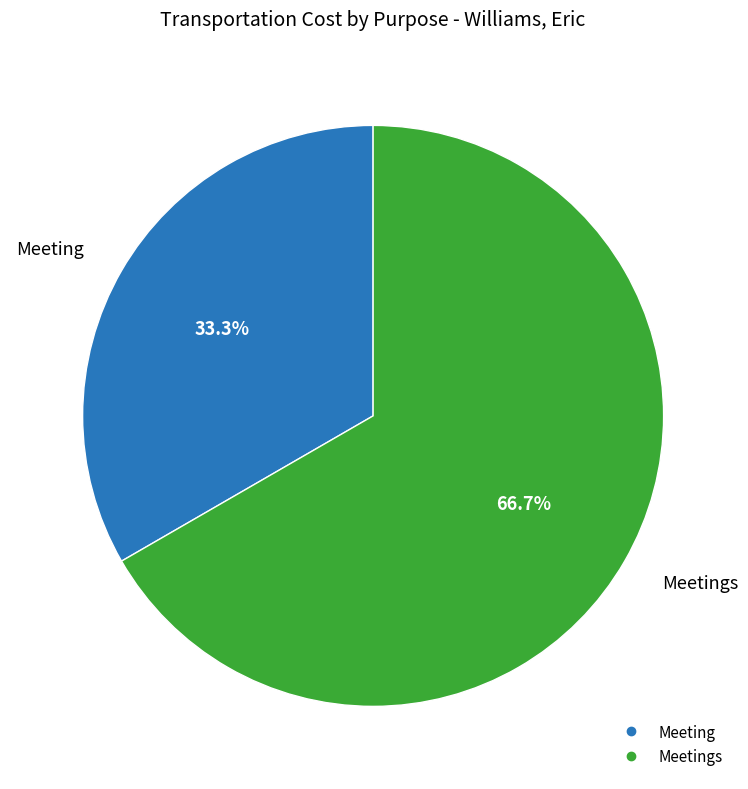

Is there any slice that represents more than half of the pie?

Yes